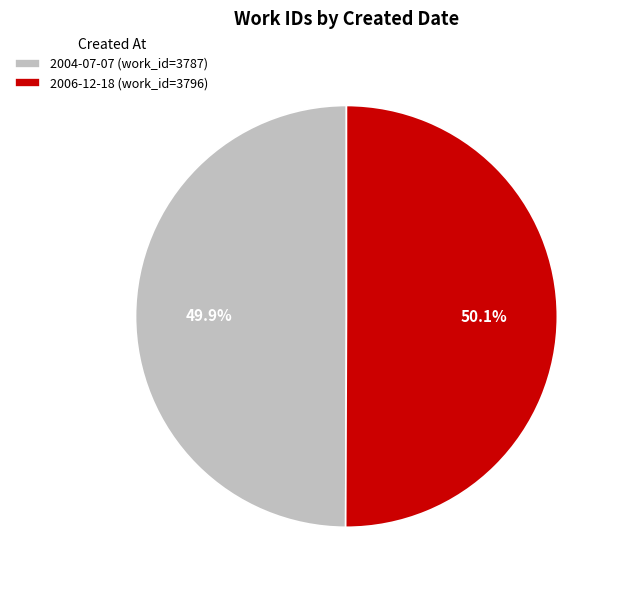

Count the number of slices in the pie.

2